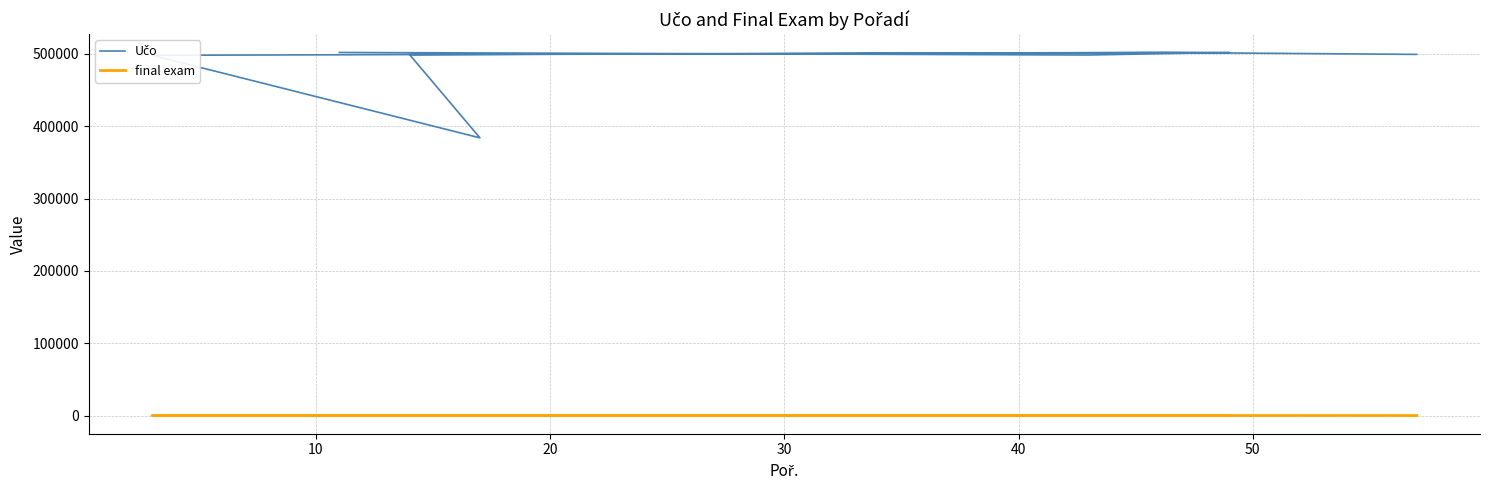

What value does the final exam series have at 30?

82.0